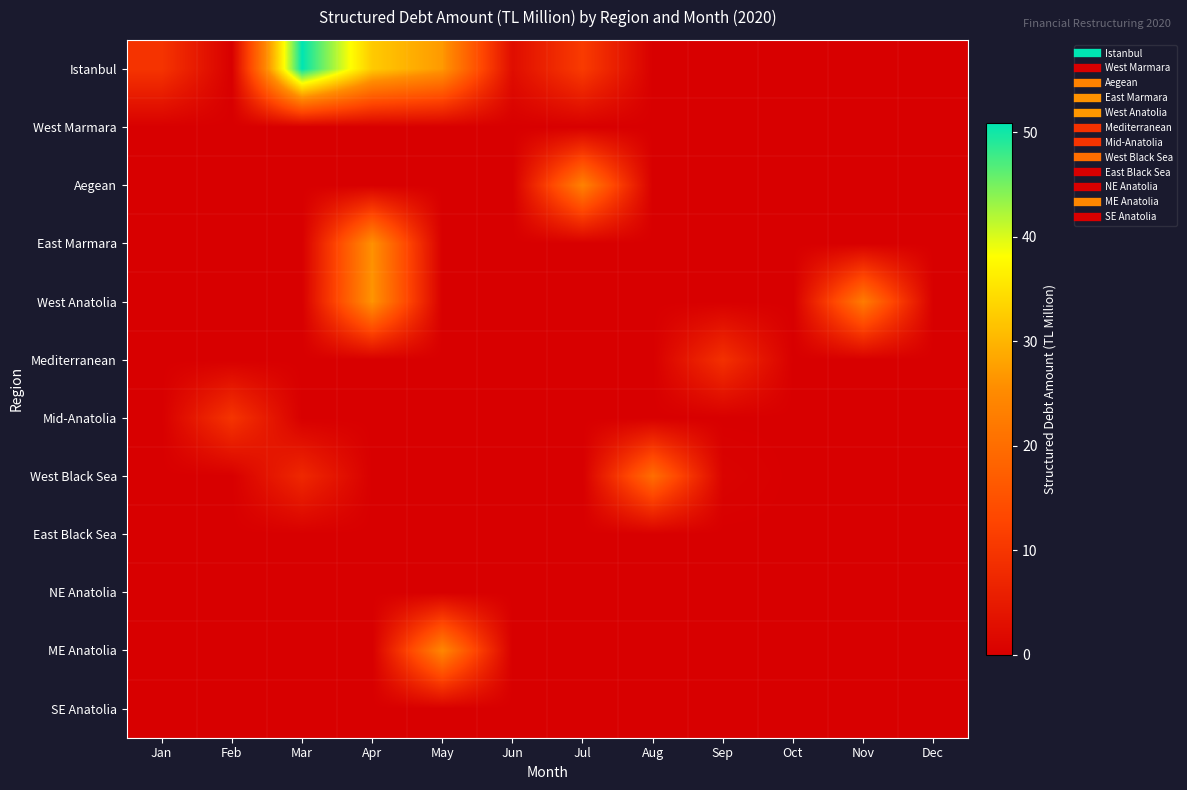

Reading right to left, what are all the values shown in this chart?

Istanbul: Dec=0.0	Nov=0.0	Oct=0.0	Sep=0.0	Aug=0.0	Jul=10.9	Jun=2.5	May=26.9	Apr=32.3	Mar=50.9	Feb=0.0	Jan=9.6
West Marmara: Dec=0.0	Nov=0.0	Oct=0.0	Sep=0.0	Aug=0.0	Jul=0.0	Jun=0.0	May=0.0	Apr=0.0	Mar=0.0	Feb=0.0	Jan=0.0
Aegean: Dec=0.0	Nov=0.0	Oct=0.0	Sep=0.0	Aug=0.0	Jul=23.6	Jun=0.0	May=0.0	Apr=0.0	Mar=0.0	Feb=0.0	Jan=0.0
East Marmara: Dec=0.0	Nov=0.0	Oct=0.0	Sep=0.0	Aug=0.0	Jul=0.0	Jun=0.0	May=0.0	Apr=26.1	Mar=0.0	Feb=0.0	Jan=0.0
West Anatolia: Dec=0.0	Nov=22.5	Oct=0.0	Sep=0.0	Aug=0.0	Jul=0.0	Jun=0.0	May=0.0	Apr=26.6	Mar=0.0	Feb=0.0	Jan=0.0
Mediterranean: Dec=0.0	Nov=0.0	Oct=0.0	Sep=9.0	Aug=0.0	Jul=0.0	Jun=0.0	May=0.0	Apr=0.0	Mar=0.0	Feb=0.0	Jan=0.0
Mid-Anatolia: Dec=0.0	Nov=0.0	Oct=0.0	Sep=0.0	Aug=0.0	Jul=0.0	Jun=0.0	May=0.0	Apr=0.0	Mar=0.0	Feb=9.7	Jan=0.0
West Black Sea: Dec=0.0	Nov=0.0	Oct=0.0	Sep=0.6	Aug=20.0	Jul=0.0	Jun=0.0	May=0.0	Apr=0.0	Mar=7.4	Feb=0.0	Jan=0.0
East Black Sea: Dec=0.0	Nov=0.0	Oct=0.0	Sep=0.0	Aug=0.0	Jul=0.0	Jun=0.0	May=0.0	Apr=0.0	Mar=0.0	Feb=0.0	Jan=0.0
NE Anatolia: Dec=0.0	Nov=0.0	Oct=0.0	Sep=0.0	Aug=0.0	Jul=0.0	Jun=0.0	May=0.0	Apr=0.0	Mar=0.0	Feb=0.0	Jan=0.0
ME Anatolia: Dec=0.0	Nov=0.0	Oct=0.0	Sep=0.0	Aug=0.0	Jul=0.0	Jun=0.0	May=24.5	Apr=0.0	Mar=0.0	Feb=0.0	Jan=0.0
SE Anatolia: Dec=0.0	Nov=0.0	Oct=0.0	Sep=0.0	Aug=0.0	Jul=0.0	Jun=0.0	May=0.0	Apr=0.0	Mar=0.0	Feb=0.0	Jan=0.0